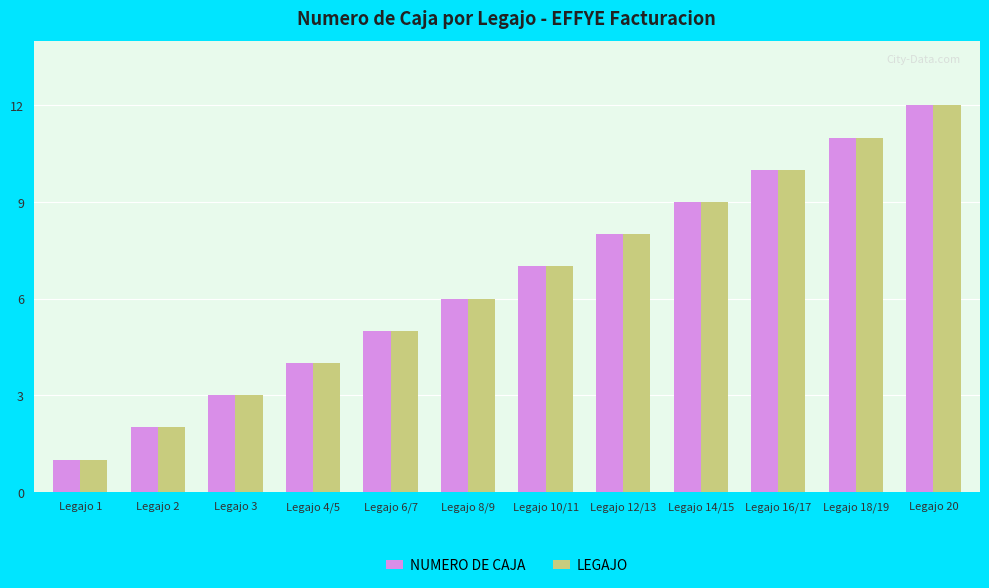

How many groups of bars are there?

12